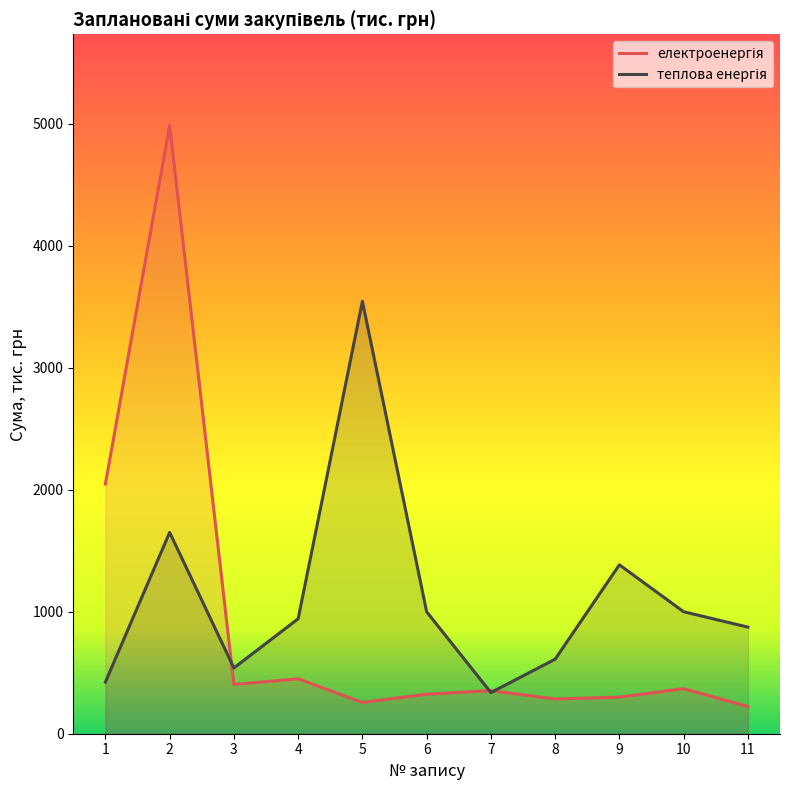

At which category is the sum across all series the highest?

2